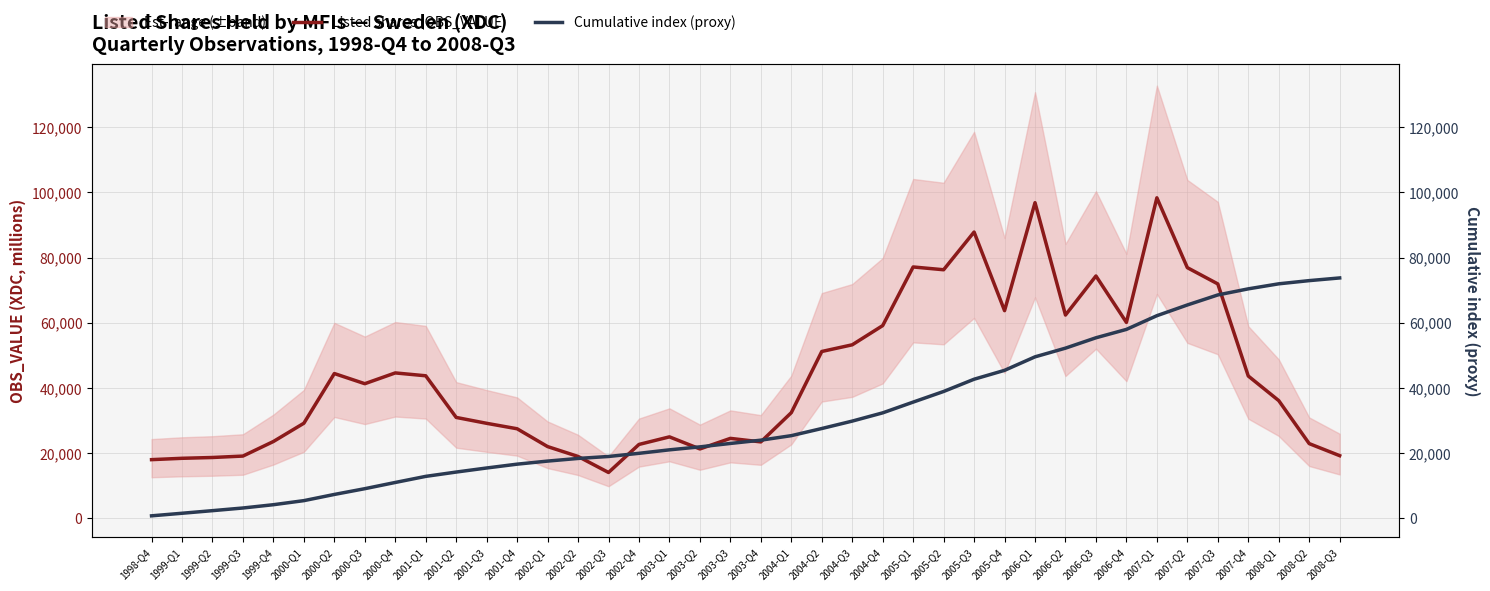

List the labels in order of Cumulative index (proxy) value, smallest first.

1998-Q4, 1999-Q1, 1999-Q2, 1999-Q3, 1999-Q4, 2000-Q1, 2000-Q2, 2000-Q3, 2000-Q4, 2001-Q1, 2001-Q2, 2001-Q3, 2001-Q4, 2002-Q1, 2002-Q2, 2002-Q3, 2002-Q4, 2003-Q1, 2003-Q2, 2003-Q3, 2003-Q4, 2004-Q1, 2004-Q2, 2004-Q3, 2004-Q4, 2005-Q1, 2005-Q2, 2005-Q3, 2005-Q4, 2006-Q1, 2006-Q2, 2006-Q3, 2006-Q4, 2007-Q1, 2007-Q2, 2007-Q3, 2007-Q4, 2008-Q1, 2008-Q2, 2008-Q3